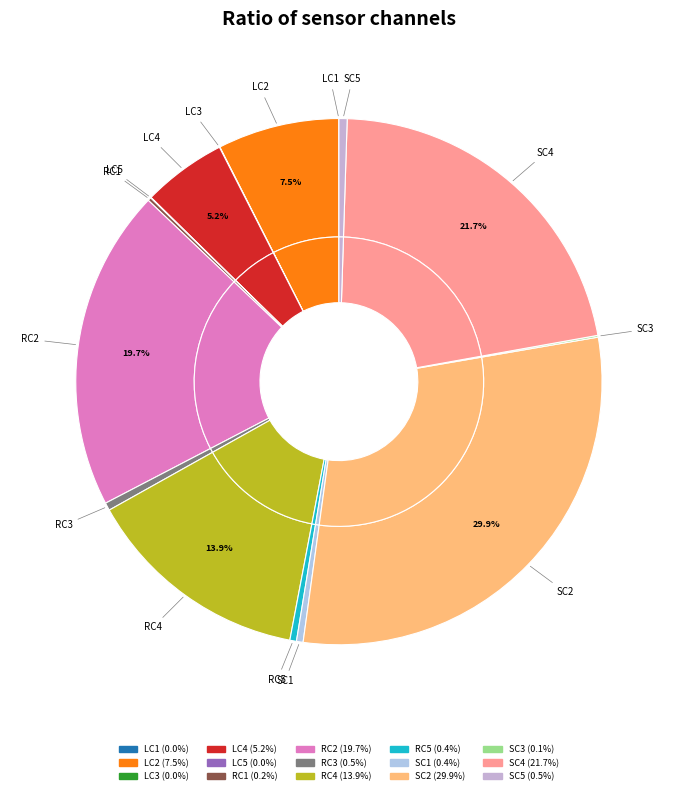

Does RC4 account for over 50% of the chart?

No